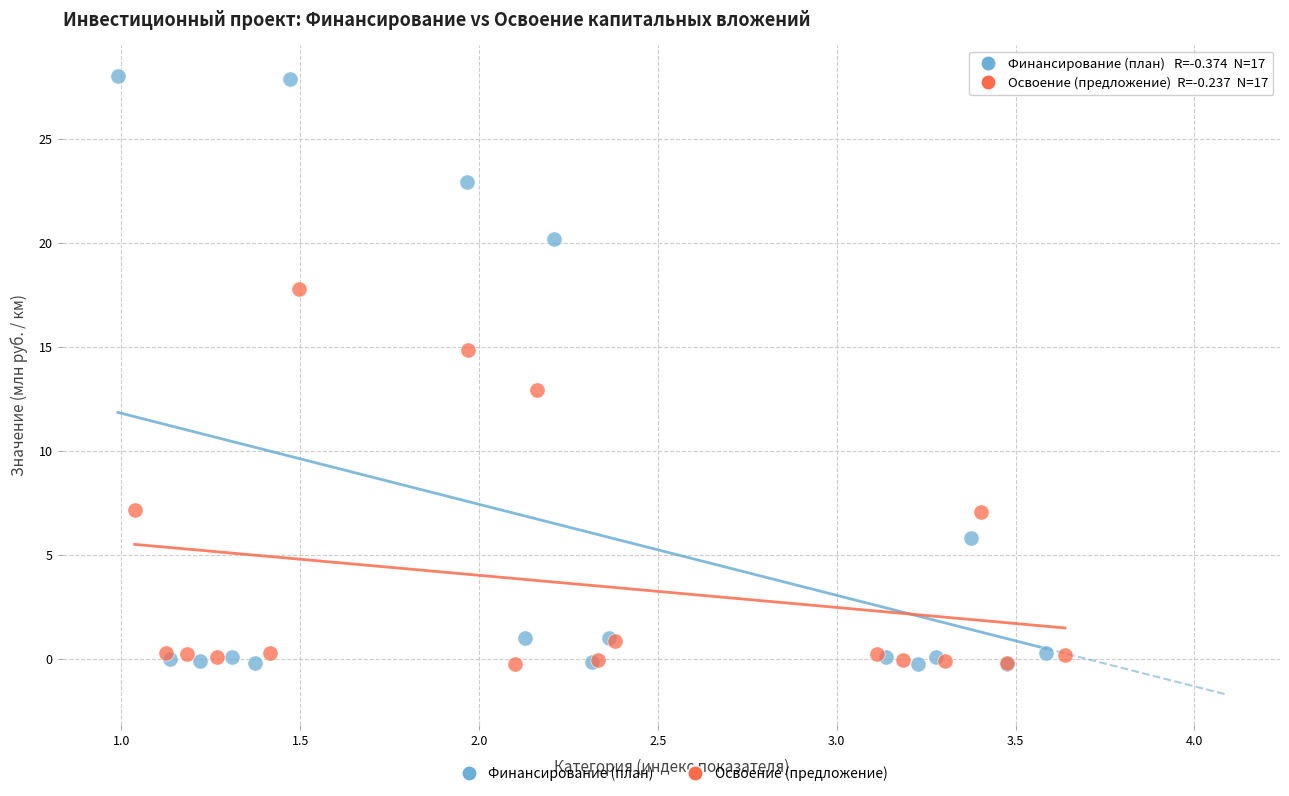

Which series has the widest spread of Y values?

Финансирование (план)